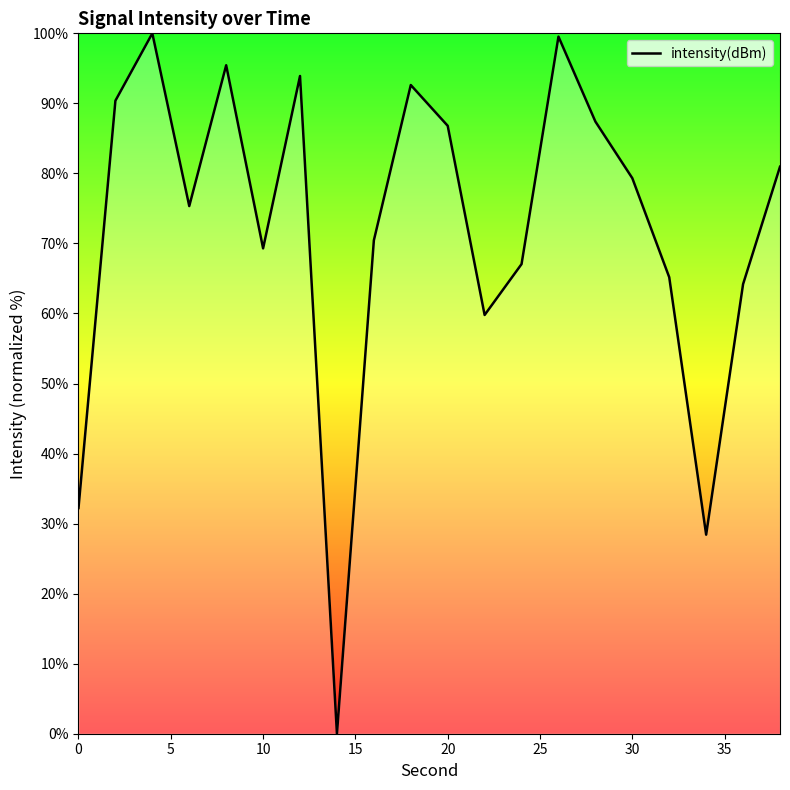

What is the maximum value shown in the chart?

100.0